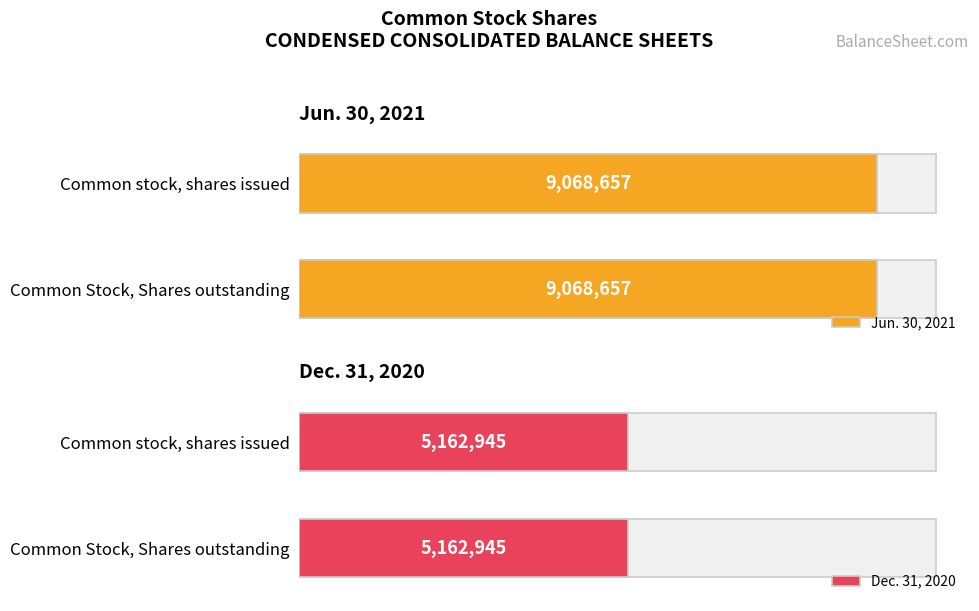

What are all the series names shown in the legend?

Jun. 30, 2021, Dec. 31, 2020